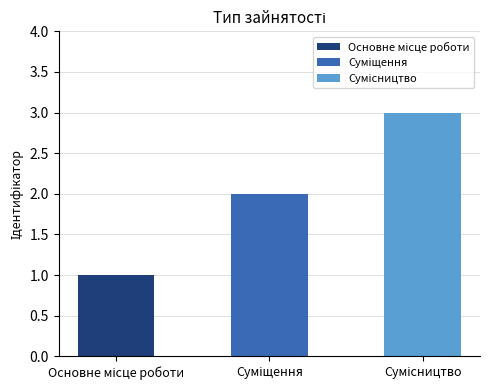

What is the difference between the maximum and minimum values?

2